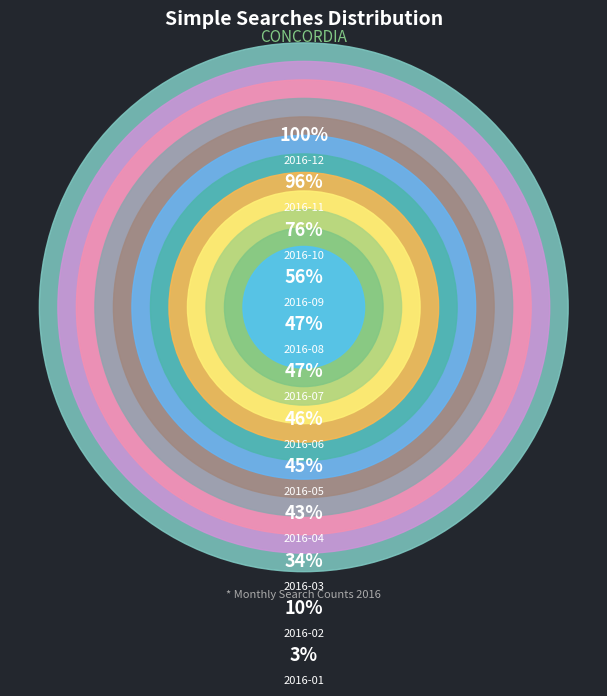

Is there a majority slice in this chart?

No